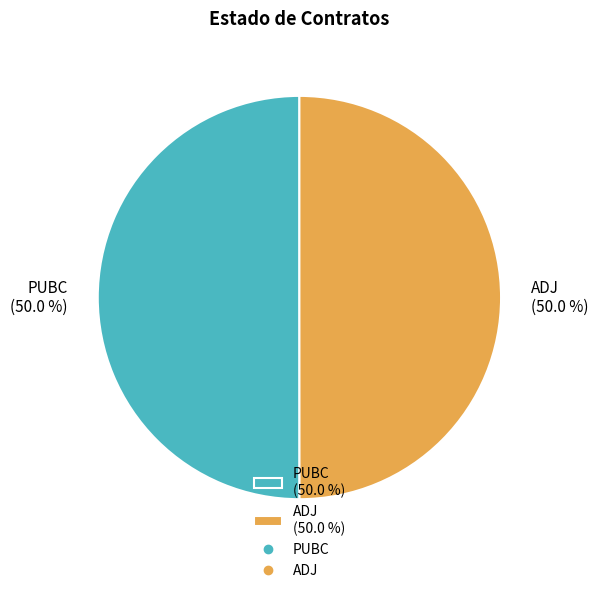

To the nearest percent, what portion does PUBC represent?

50%